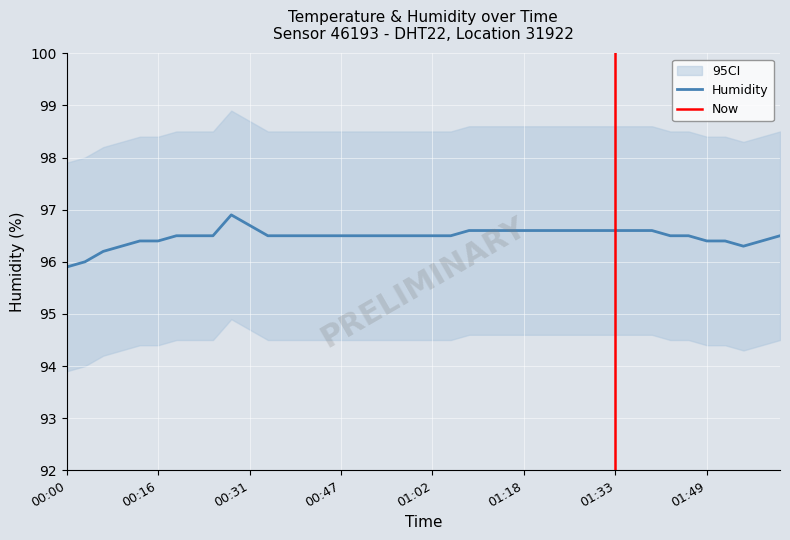

What is the maximum value for Humidity?

96.9